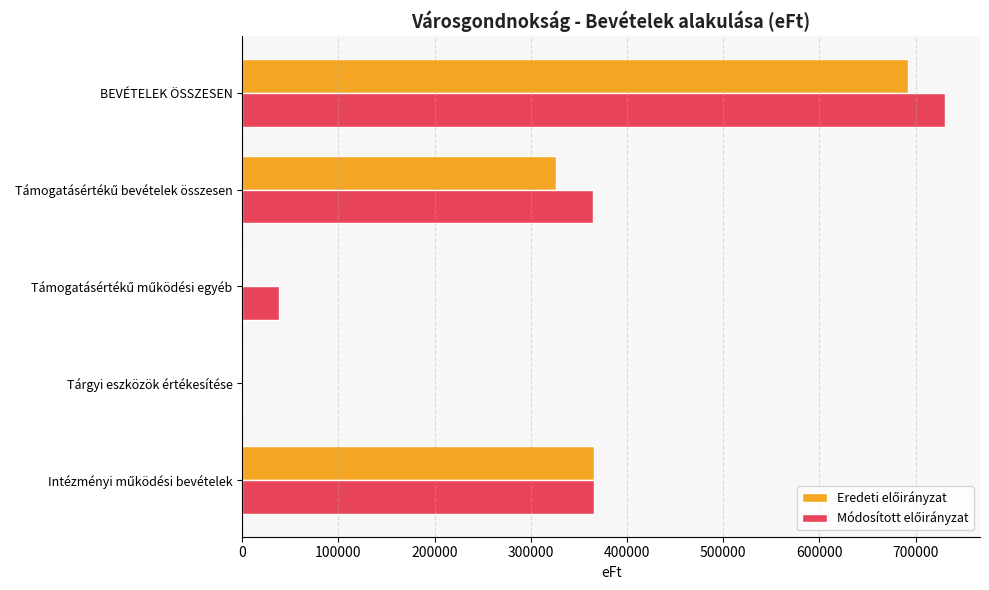

At which category is the sum across all series the highest?

BEVÉTELEK ÖSSZESEN